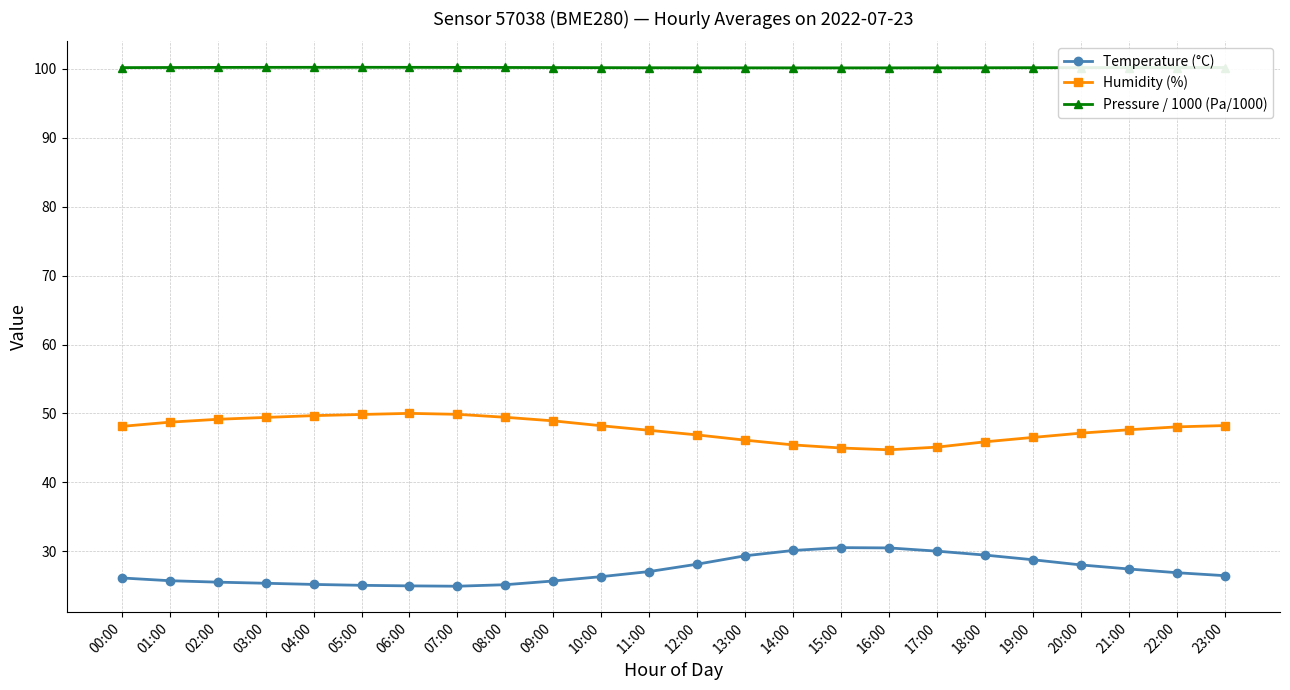

The value of Pressure / 1000 (Pa/1000) at 01:00 is 139.1. True or false?

False